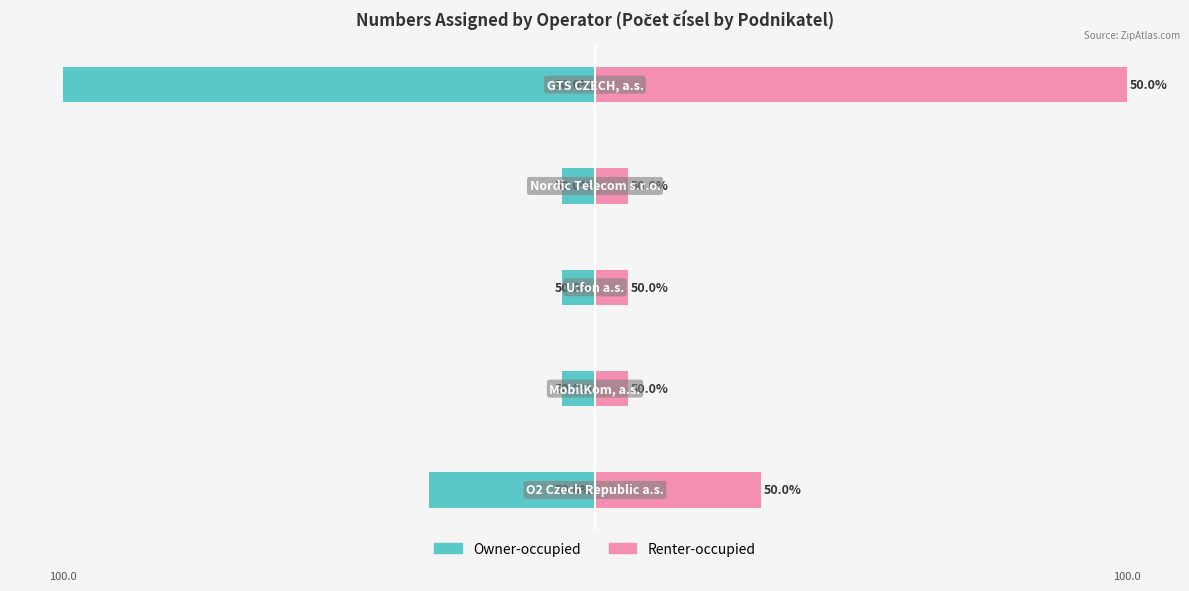

What is the greatest value displayed?

100.0